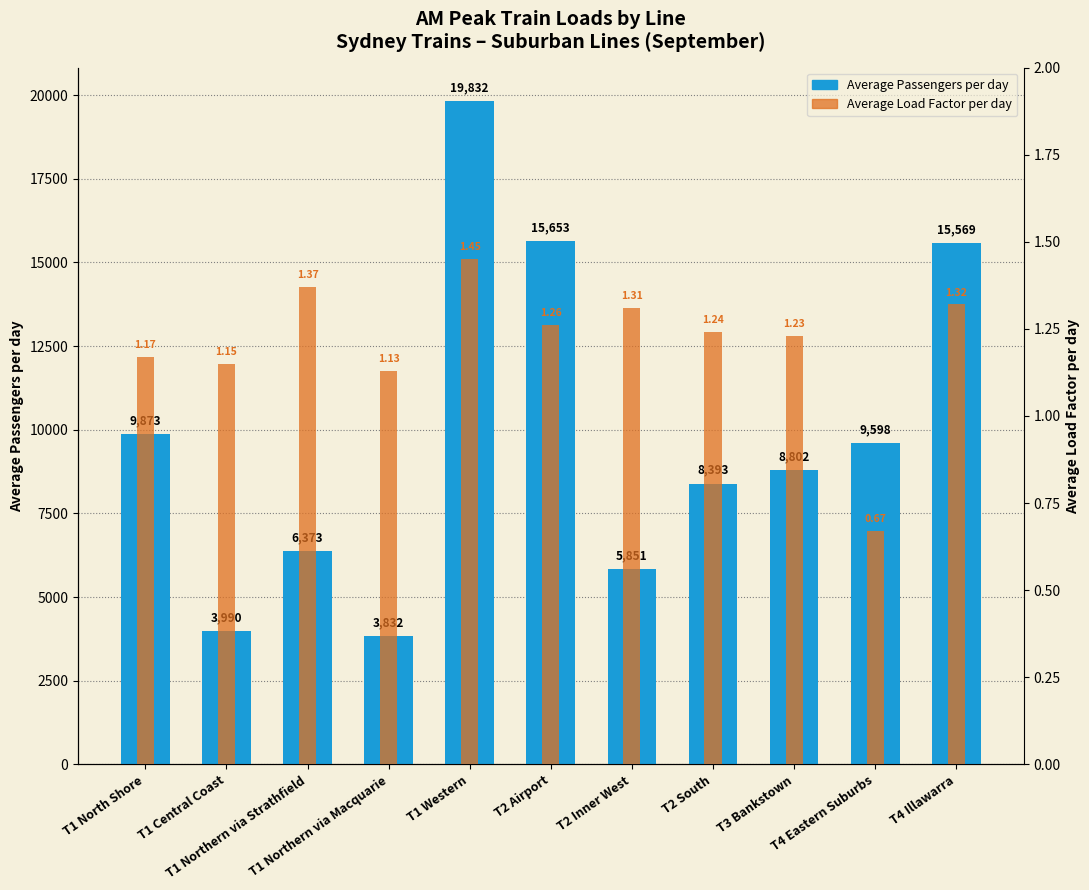

How many bars are there in each group?

2